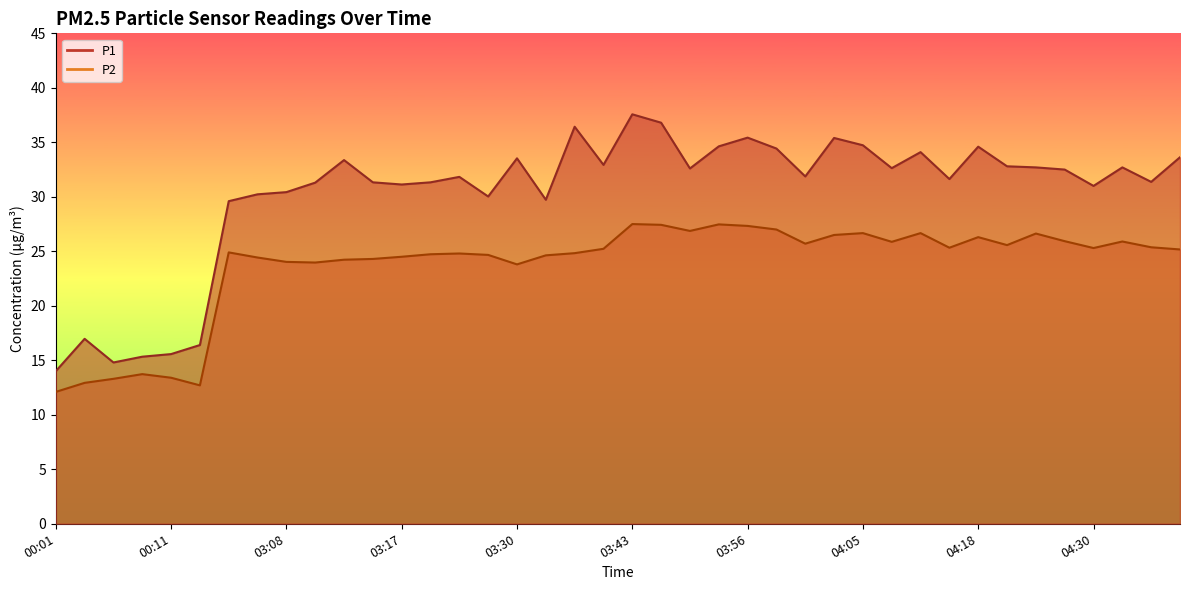

Between 04:15 and 04:20, which series saw the biggest shift?

P1